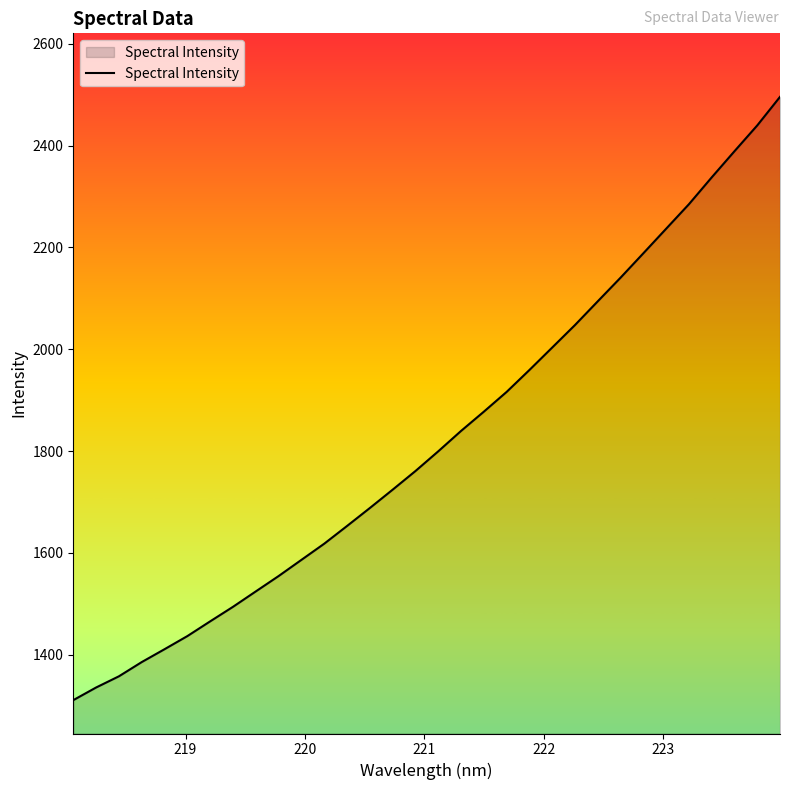

What is the difference between the maximum and minimum values?

1185.2